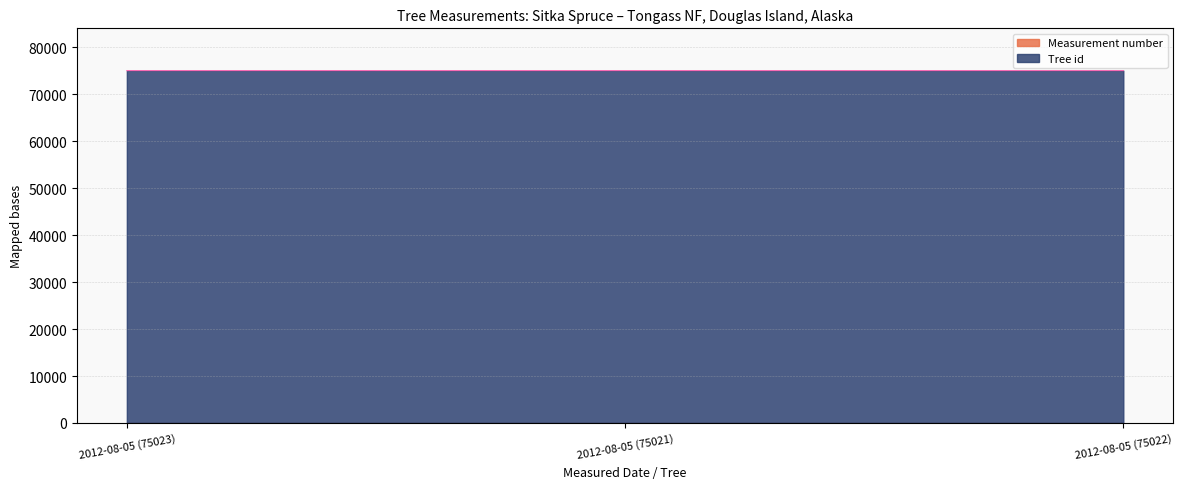

What is the change in value from 2012-08-05 (75021) to 2012-08-05 (75022)?

+1